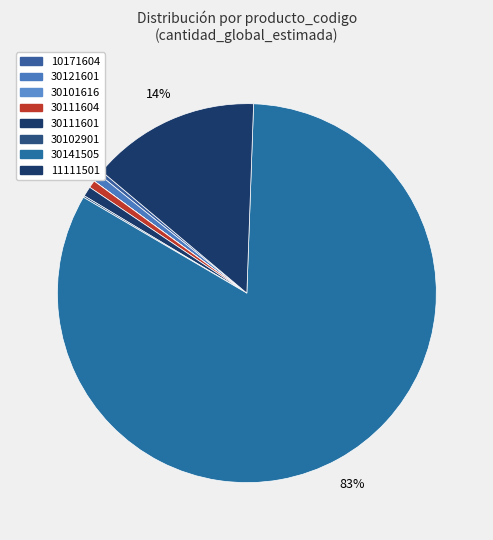

What is the ratio of the value at 30121601 to the value at 30102901?

4.8